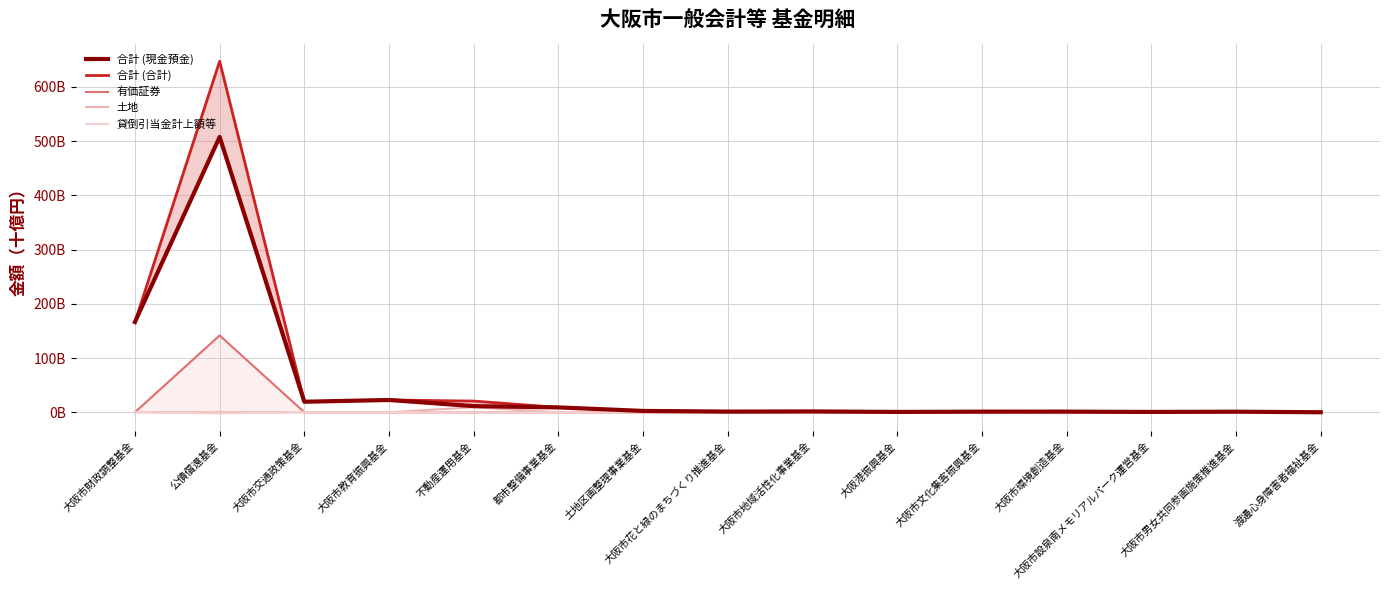

What is the label of the 5th point from the left?

不動産運用基金